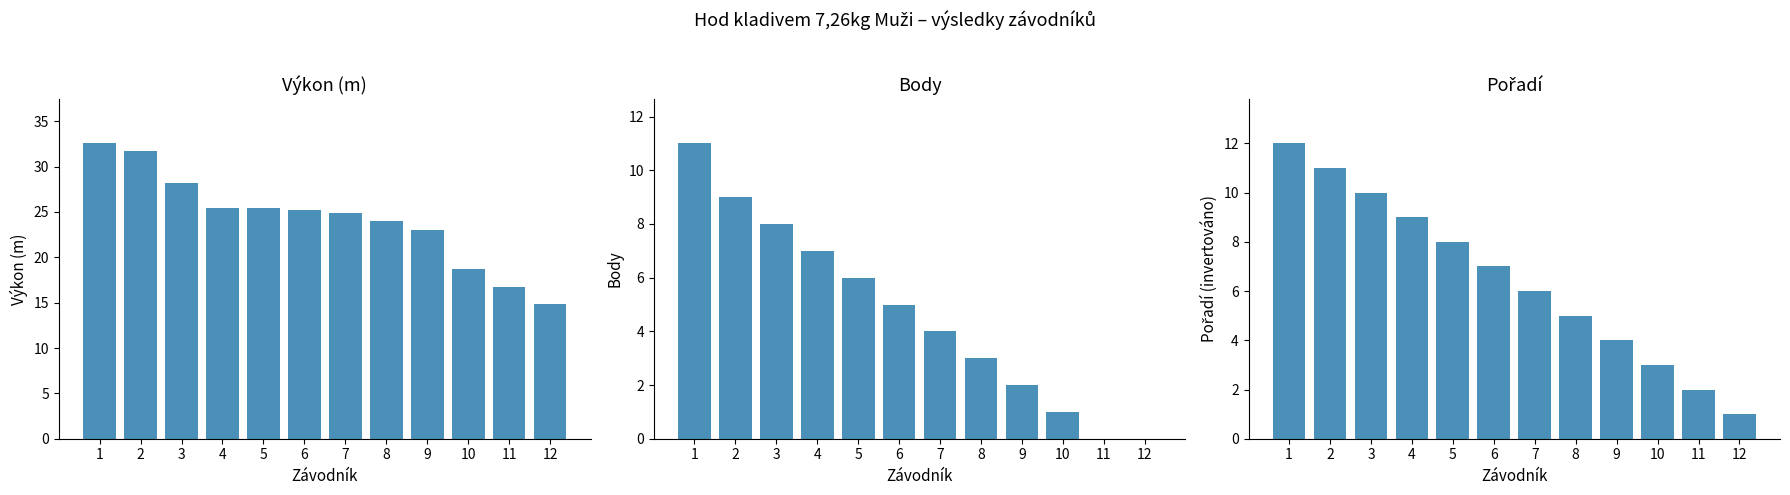

Rank the series at 11 from highest to lowest value.

Výkon (m), Pořadí, Body